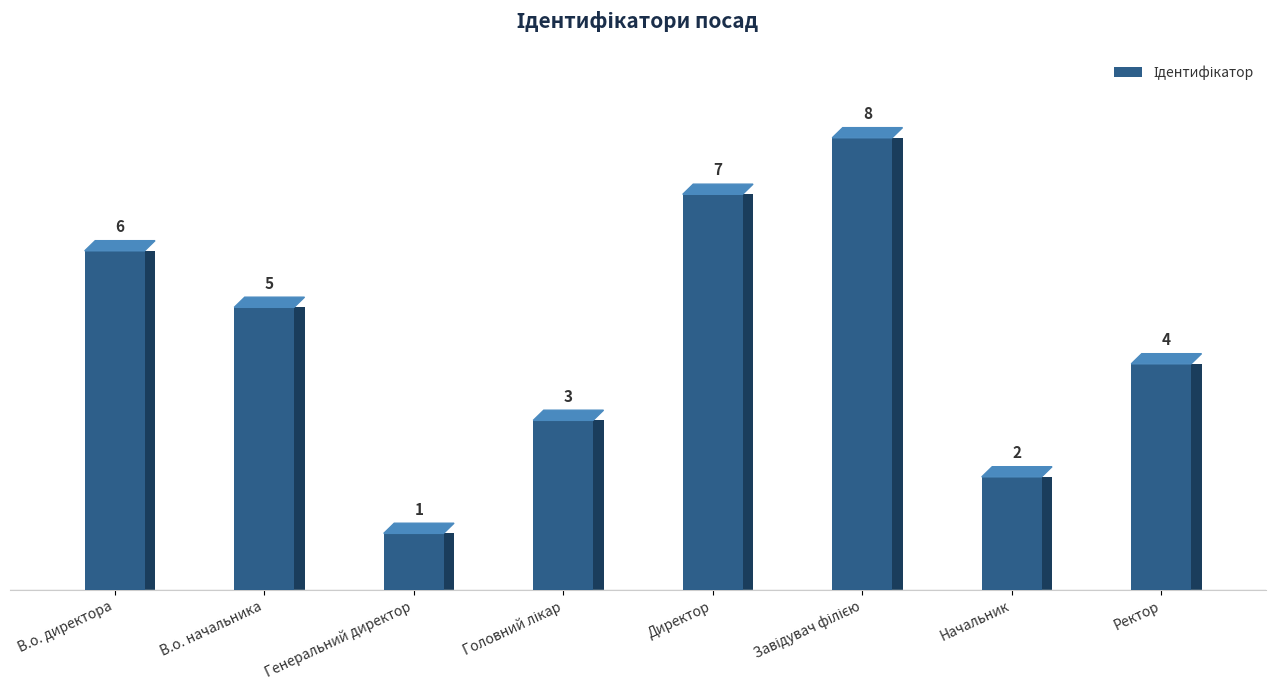

How many data points are less than 5?

4